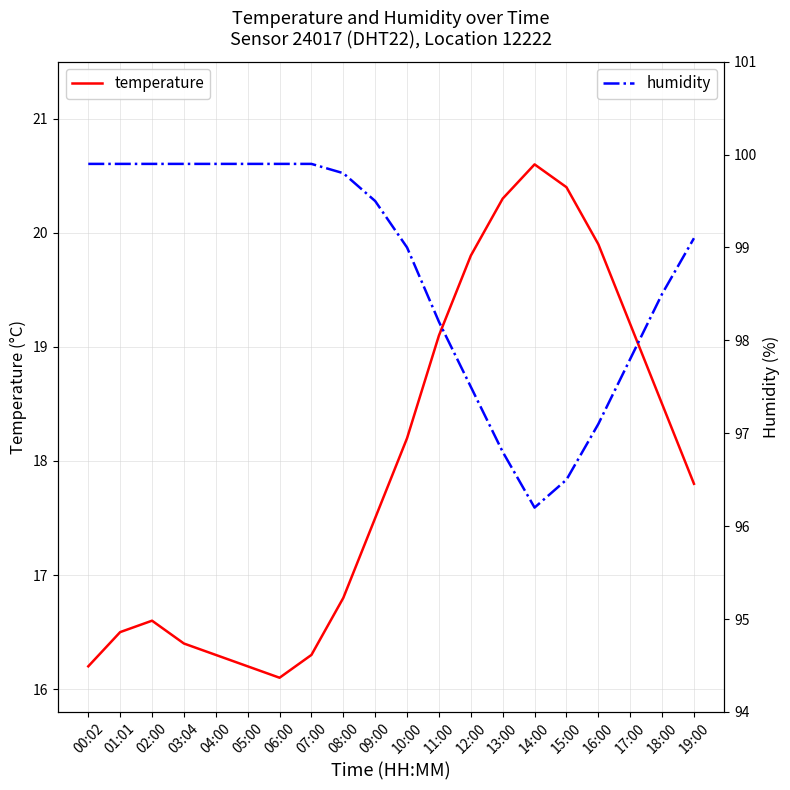

The humidity series shows 159.2 at 15:00. True or false?

False